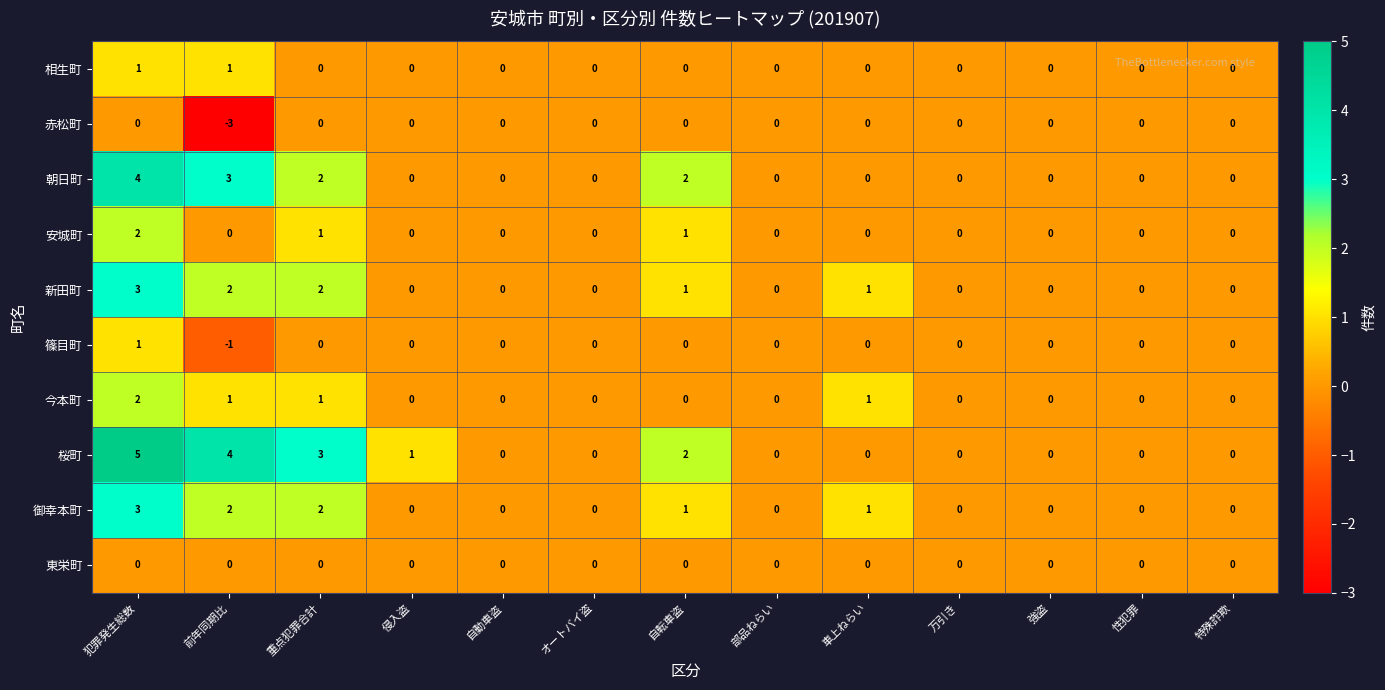

Which series changed the most between 前年同期比 and 自動車盗?

桜町